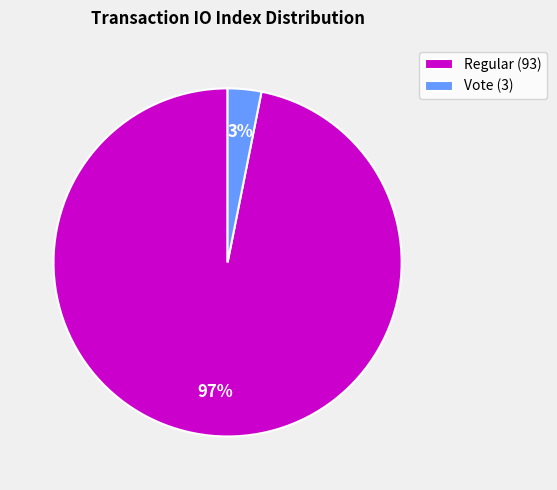

To the nearest percent, what is the combined percentage of Regular (93) and Vote (3)?

100%